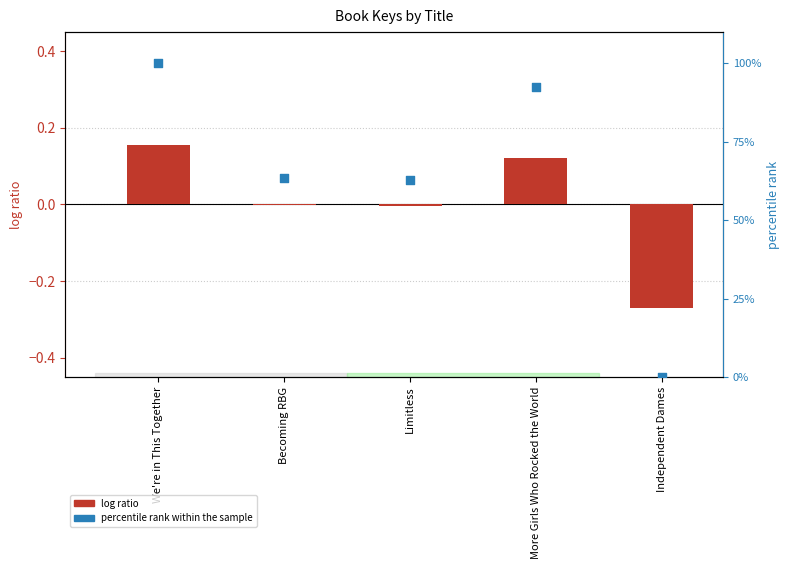

Which series contains the highest Y value?

percentile rank within the sample